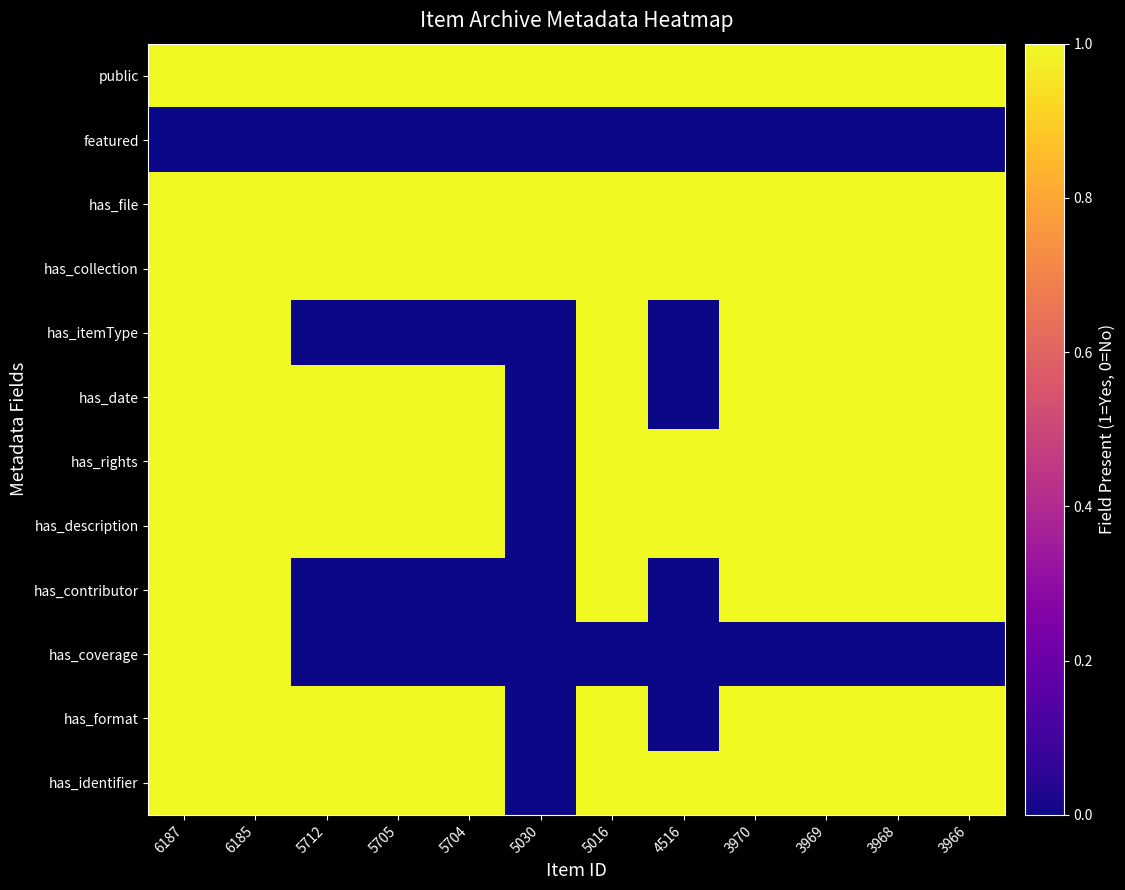

What is the greatest value displayed?

1